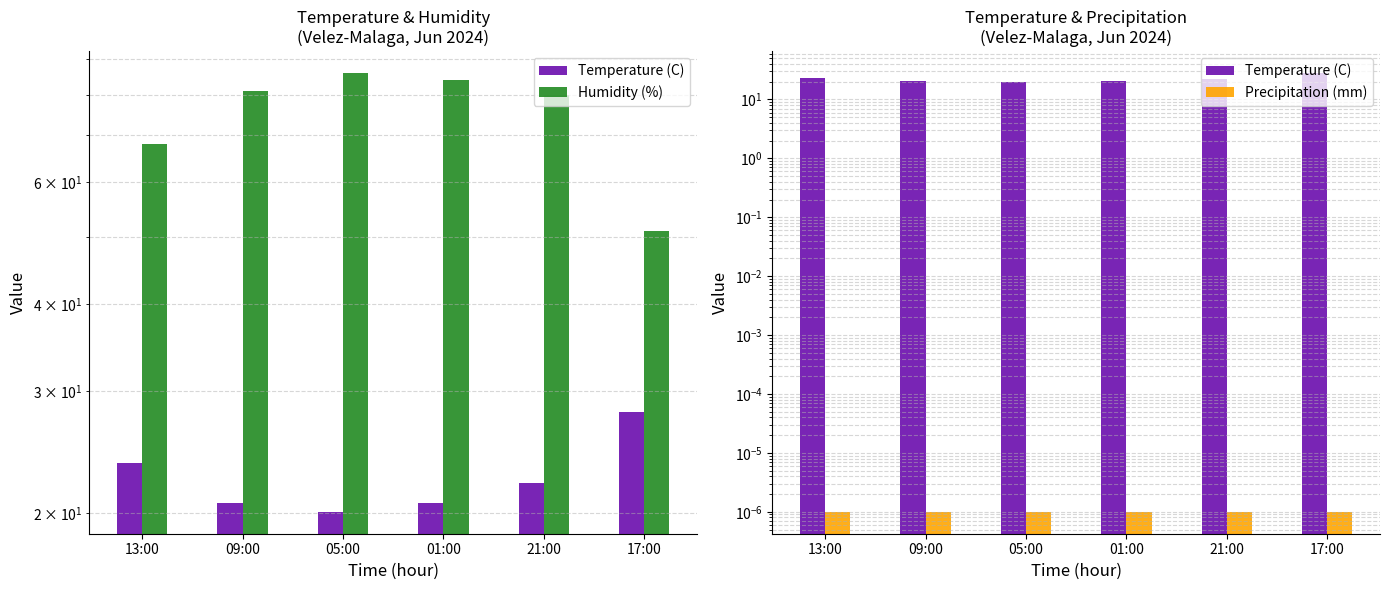

At which label is Temperature (C) closest to 24?

13:00